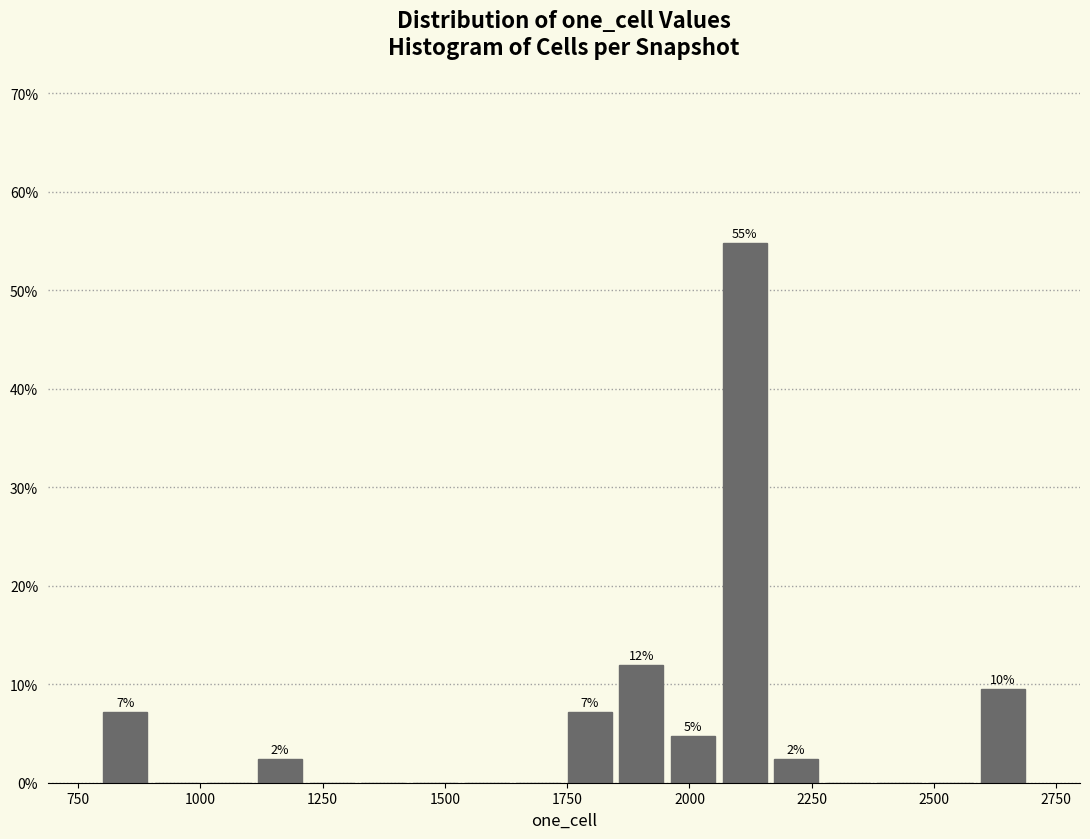

Around what value on the x-axis is the tallest bar? Give the approximate position of its centre, as read against the axis.

2100